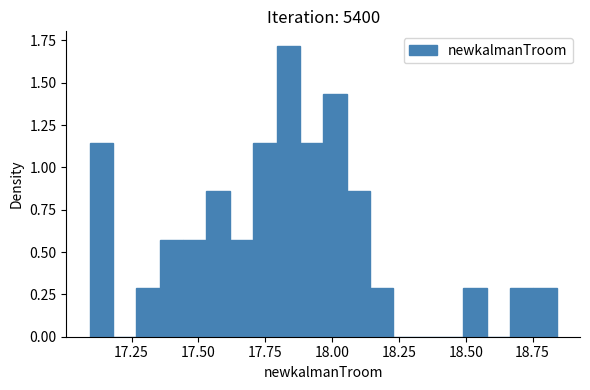

Around what value on the x-axis is the tallest bar? Give the approximate position of its centre, as read against the axis.

17.85